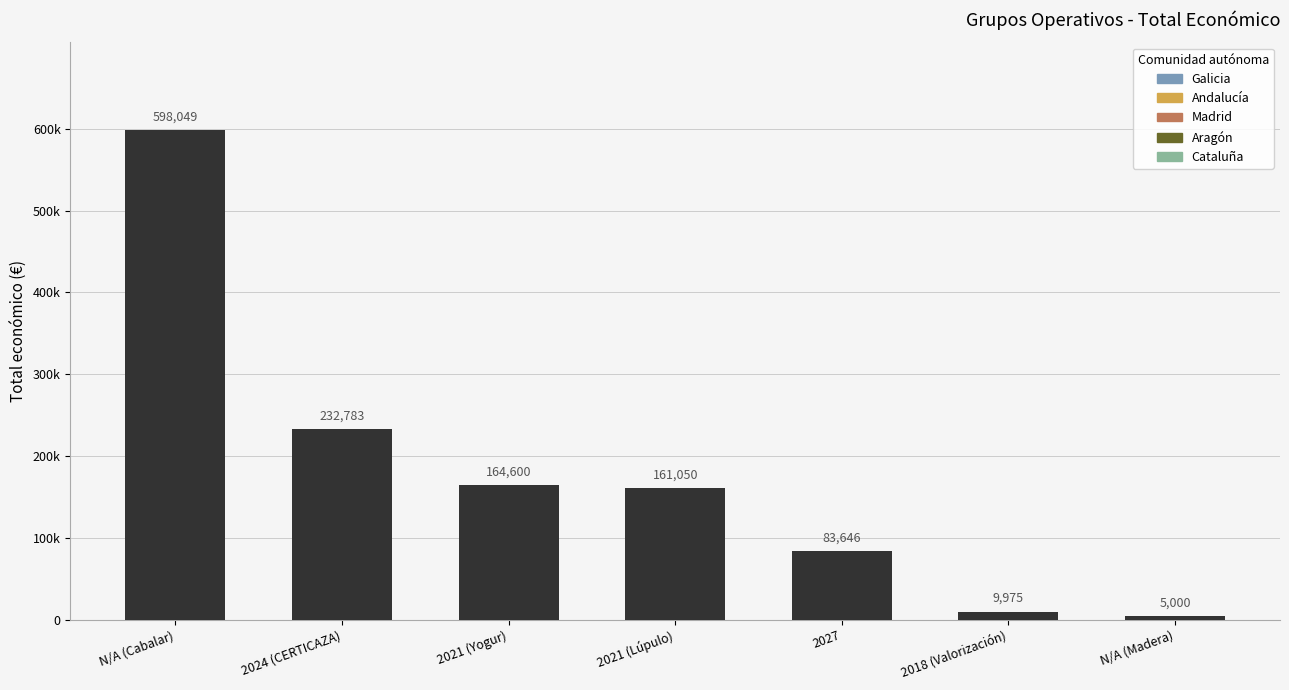

What is the difference between the values at N/A (Madera) and 2024 (CERTICAZA)?

227783